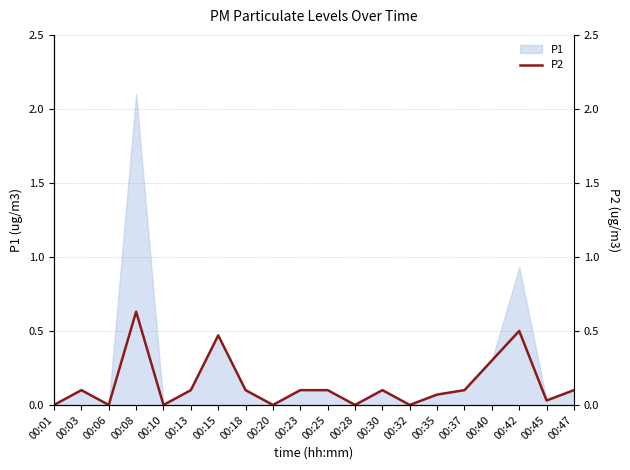

Which category has the highest value across all series?

00:08